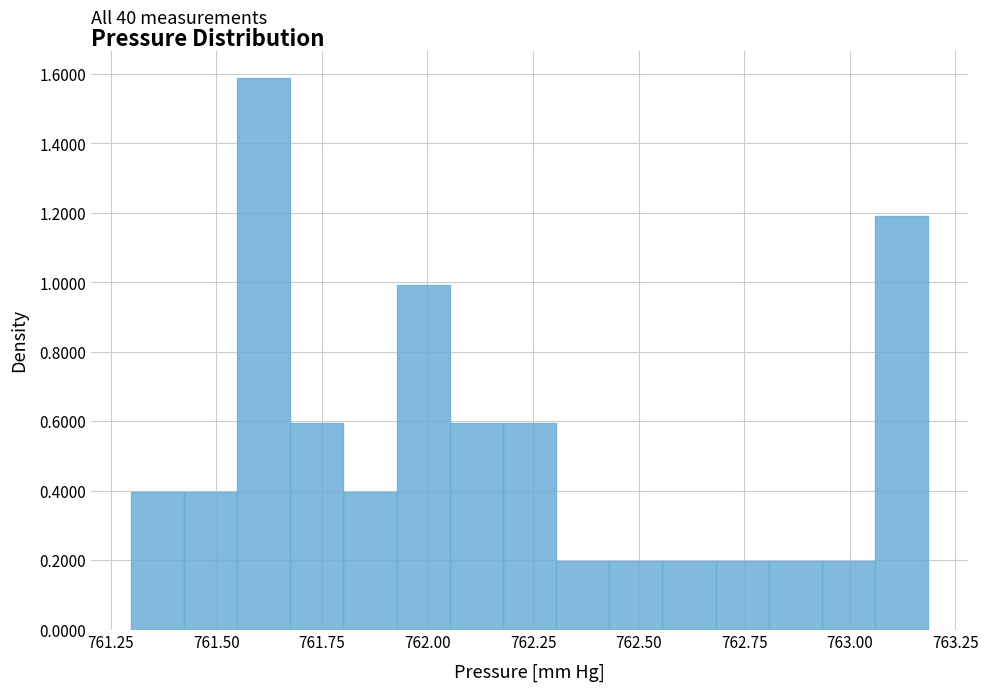

Read against the x-axis, roughly where is the centre of the tallest bar?

761.60